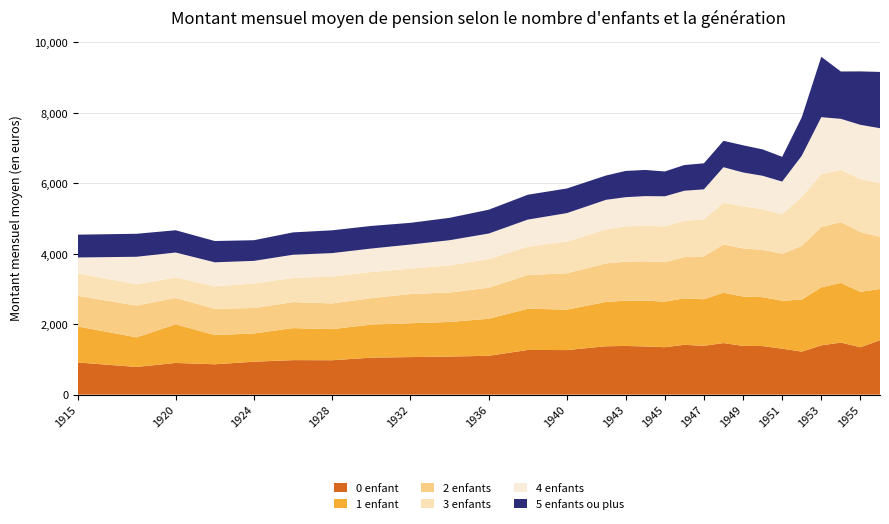

Reading right to left, what are all the values shown in this chart?

0 enfant: 1956=1543.2	1955=1344.2	1954=1476.2	1953=1397.9	1952=1219.9	1951=1303.4	1950=1377.8	1949=1382.2	1948=1463.3	1947=1384.8	1946=1412.6	1945=1345.3	1944=1366.2	1943=1381.1	1942=1372.5	1940=1264.1	1938=1267.6	1936=1101.1	1934=1079.8	1932=1064.8	1930=1049.0	1928=975.8	1926=979.1	1924=933.5	1922=861.1	1920=898.9	1918=785.1	1915=912.2
1 enfant: 1956=1453.9	1955=1571.7	1954=1692.7	1953=1647.0	1952=1476.5	1951=1361.0	1950=1388.0	1949=1400.5	1948=1427.4	1947=1321.8	1946=1319.6	1945=1292.9	1944=1301.3	1943=1283.8	1942=1257.6	1940=1148.2	1938=1169.0	1936=1051.8	1934=982.3	1932=960.4	1930=939.3	1928=882.5	1926=908.4	1924=803.2	1922=827.9	1920=1096.8	1918=839.9	1915=1021.6
2 enfants: 1956=1480.1	1955=1696.5	1954=1727.0	1953=1708.6	1952=1521.5	1951=1333.9	1950=1342.2	1949=1366.7	1948=1370.2	1947=1217.7	1946=1169.1	1945=1119.5	1944=1116.4	1943=1109.4	1942=1093.1	1940=1032.2	1938=957.3	1936=879.8	1934=836.0	1932=828.8	1930=750.2	1928=730.3	1926=738.6	1924=721.2	1922=747.4	1920=748.9	1918=902.3	1915=869.2
3 enfants: 1956=1522.1	1955=1503.2	1954=1484.3	1953=1502.0	1952=1394.4	1951=1121.0	1950=1152.8	1949=1198.4	1948=1181.5	1947=1047.4	1946=1031.7	1945=1019.5	1944=1004.9	1943=1000.7	1942=966.0	1940=899.5	1938=807.3	1936=810.5	1934=771.6	1932=719.6	1930=741.6	1928=761.2	1926=684.8	1924=697.3	1922=633.5	1920=579.8	1918=605.2	1915=635.5
4 enfants: 1956=1560.8	1955=1540.5	1954=1445.7	1953=1617.8	1952=1164.5	1951=926.2	1950=949.3	1949=956.0	1948=1011.2	1947=853.5	1946=852.3	1945=850.4	1944=844.5	1943=827.2	1942=839.5	1940=807.2	1938=765.9	1936=727.9	1934=712.0	1932=685.3	1930=665.5	1928=666.1	1926=658.3	1924=639.9	1922=684.5	1920=708.4	1918=779.3	1915=452.8
5 enfants ou plus: 1956=1597.3	1955=1516.4	1954=1343.8	1953=1713.7	1952=1090.7	1951=702.9	1950=749.2	1949=771.9	1948=749.2	1947=739.1	1946=729.5	1945=705.0	1944=742.5	1943=745.6	1942=689.4	1940=699.1	1938=705.3	1936=676.0	1934=635.1	1932=615.7	1930=641.4	1928=646.8	1926=634.6	1924=586.4	1922=604.4	1920=631.5	1918=652.2	1915=647.8